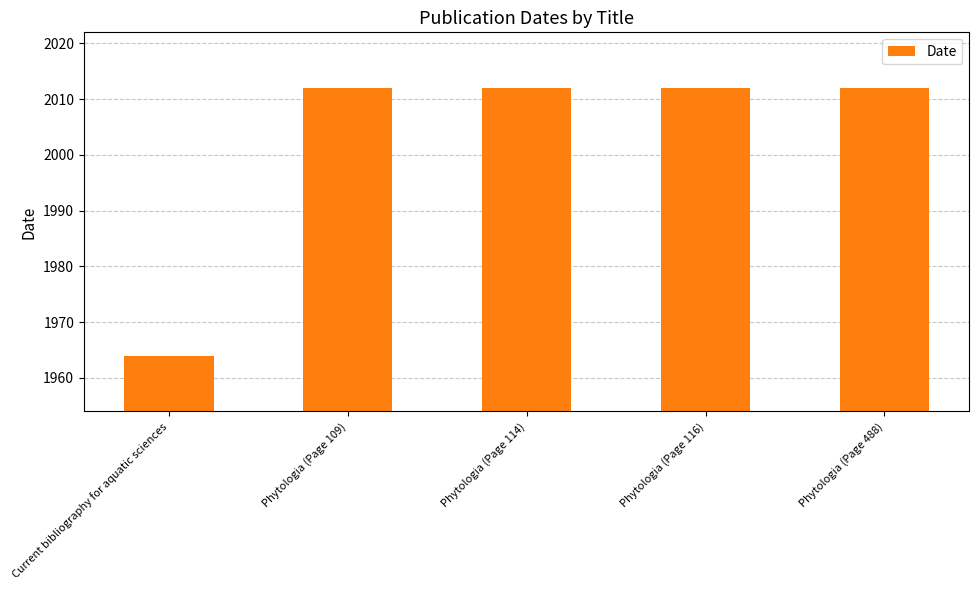

What is the label of the 2nd bar from the right?

Phytologia (Page 116)